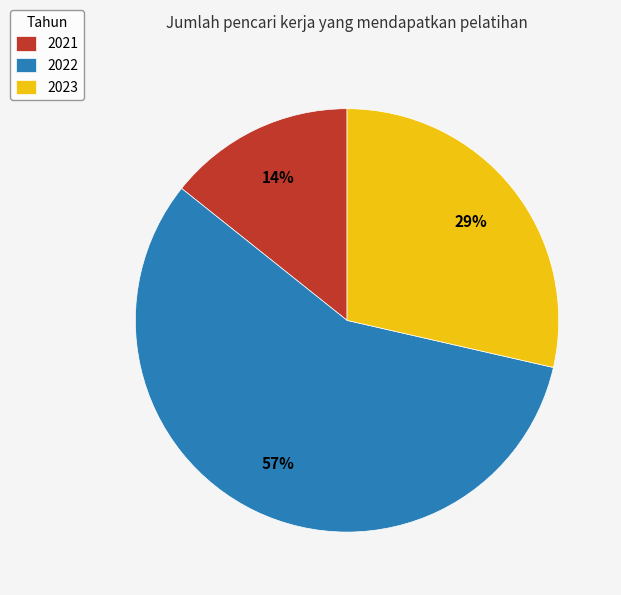

True or false: 2023 accounts for 29% of the total.

True